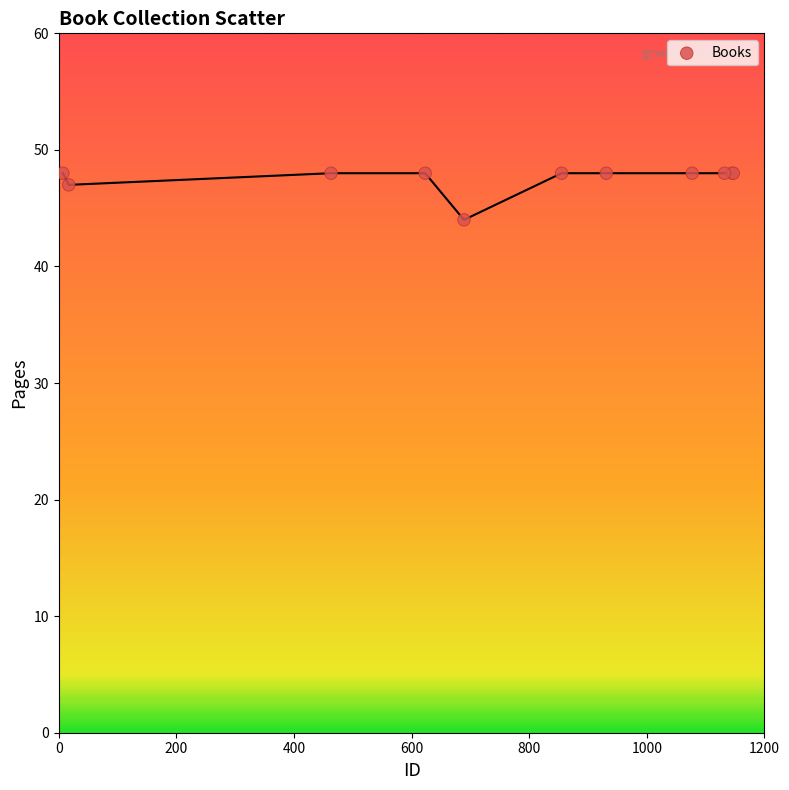

What Y value in the scatter plot is closest to 46?

47